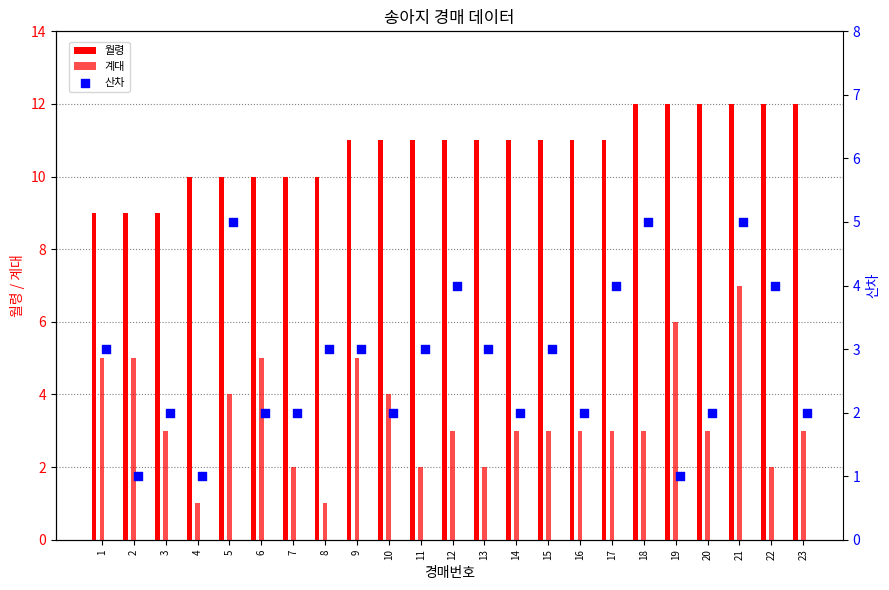

Which series has the largest total across all categories?

월령